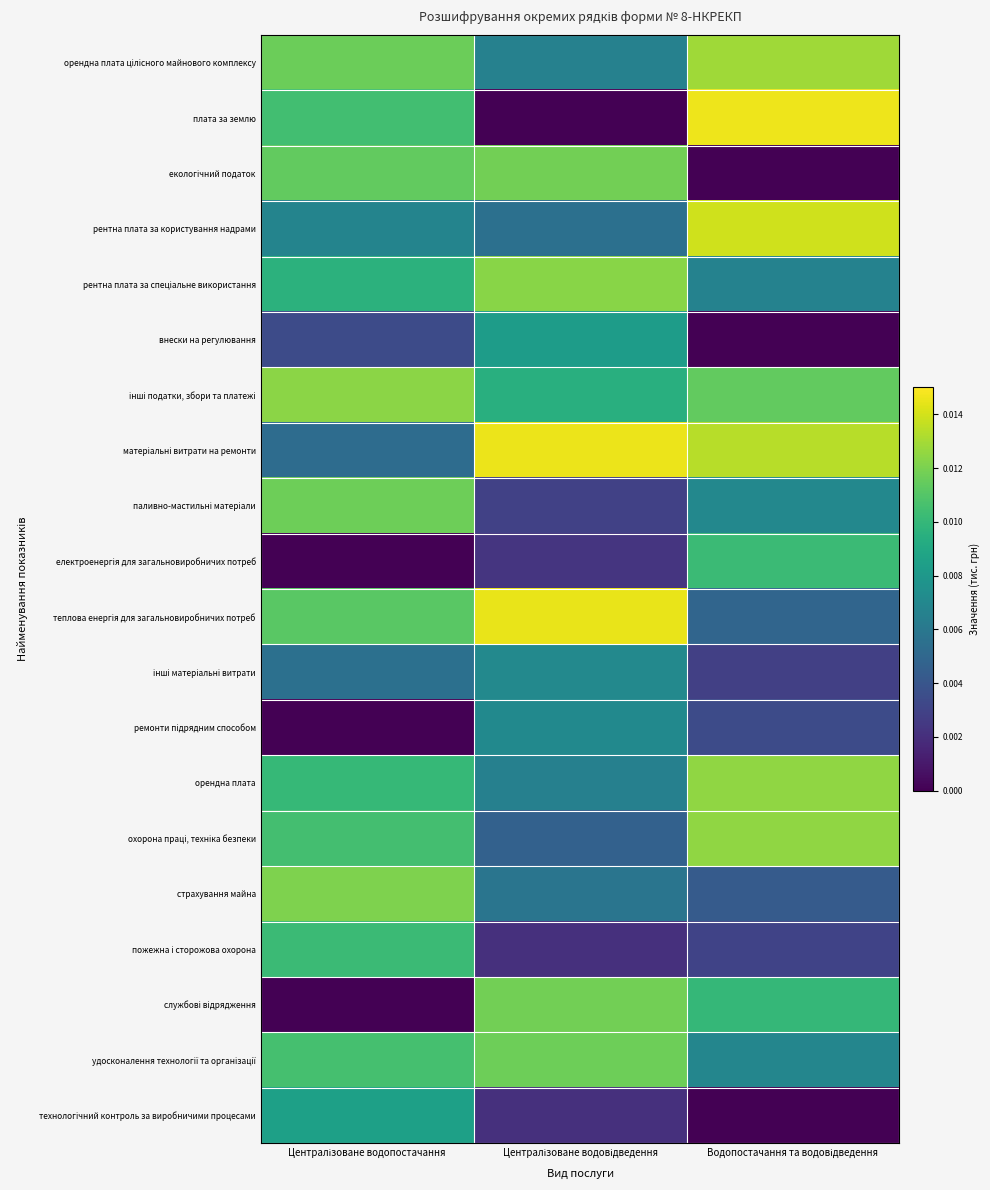

Which series has the largest total across all categories?

матеріальні витрати на ремонти